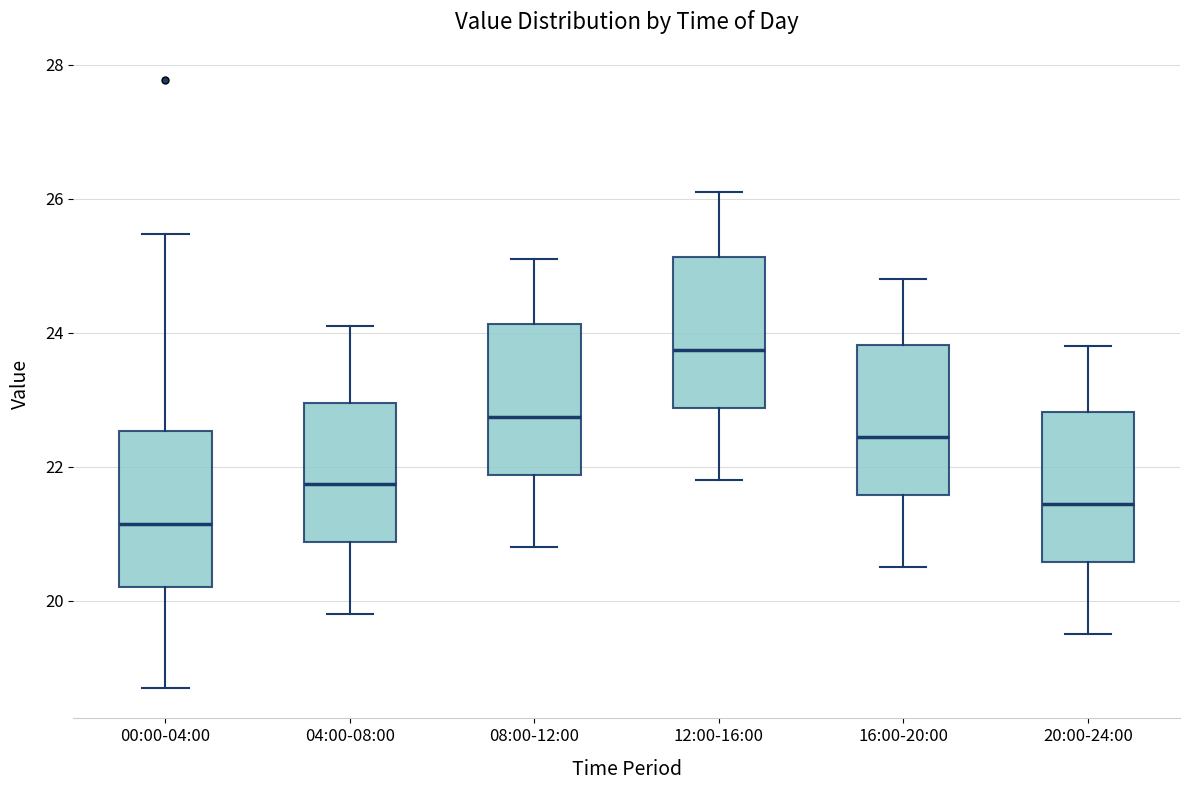

Where is the upper edge of the box for 16:00-20:00 on the y-axis? The values are not printed on the chart, so give them approximately, as read against the axis.

23.8